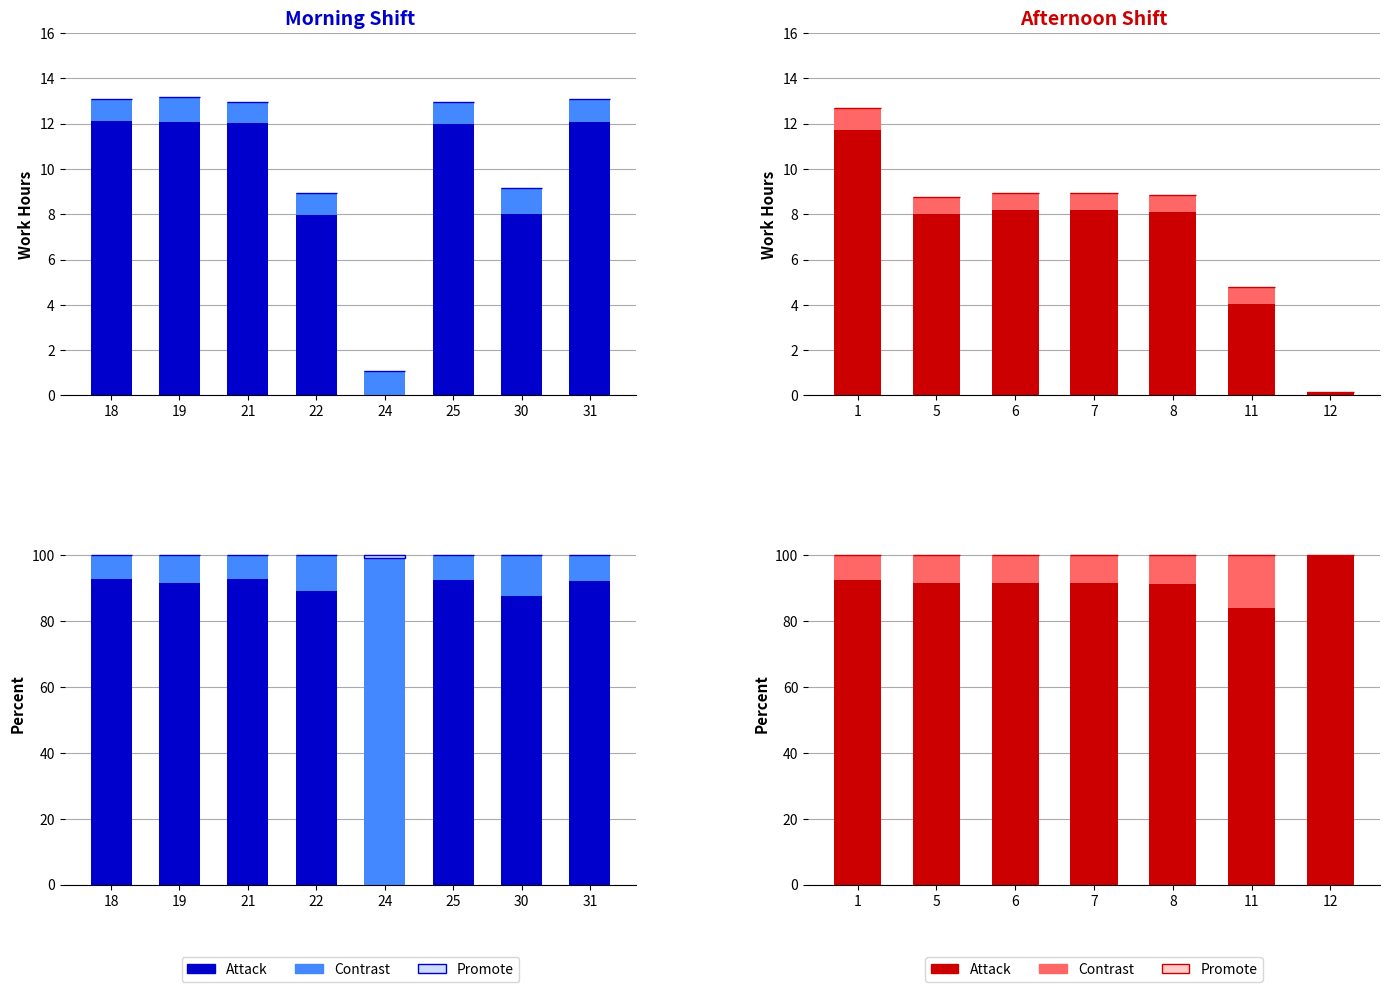

At which label is Contrast closest to 8?

5